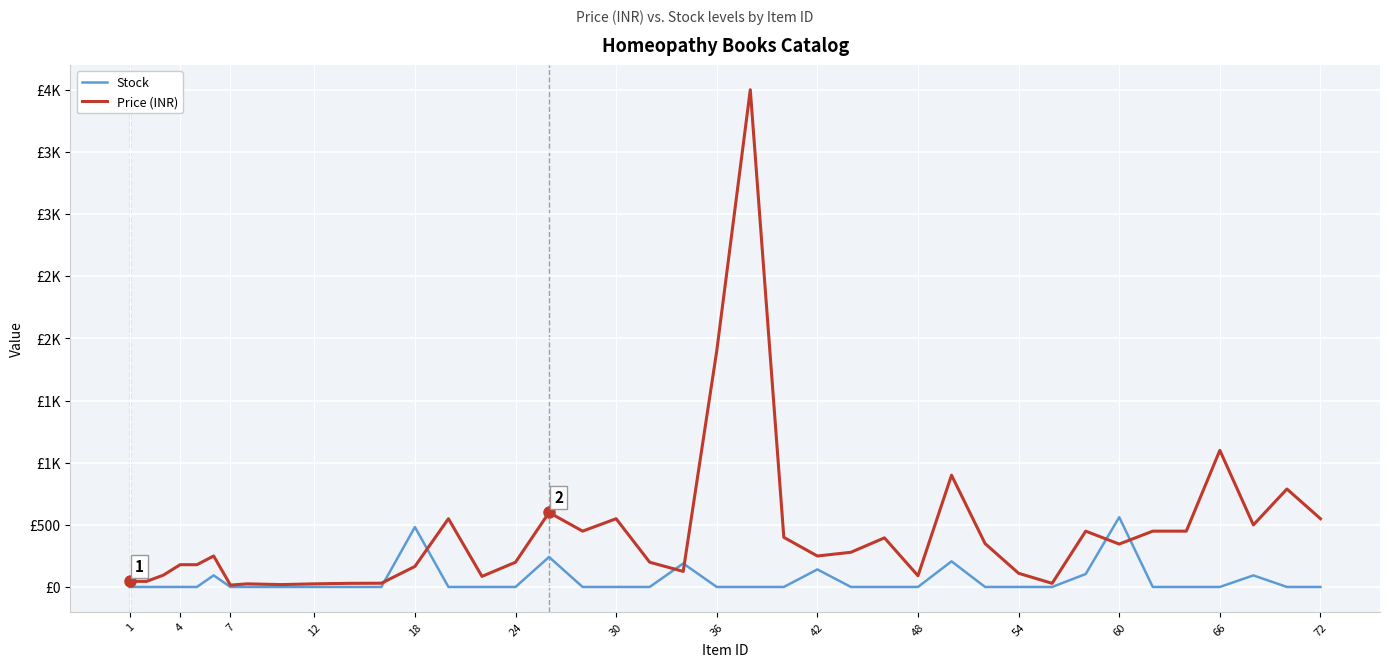

Does the chart have visible grid lines?

Yes